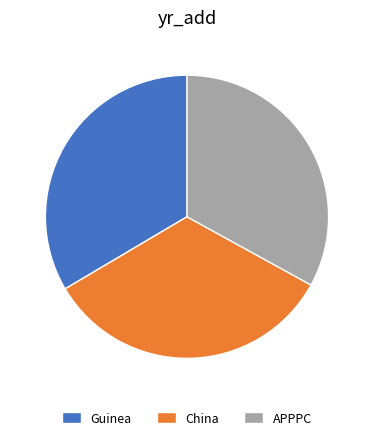

Is there any slice that represents more than half of the pie?

No